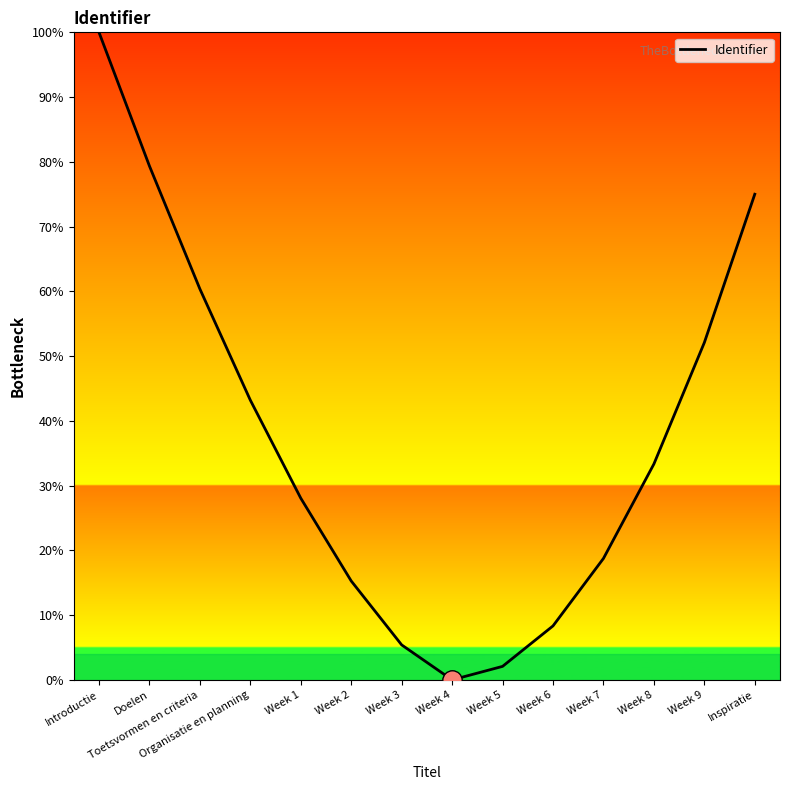

What value does the data have at Doelen?

79.4